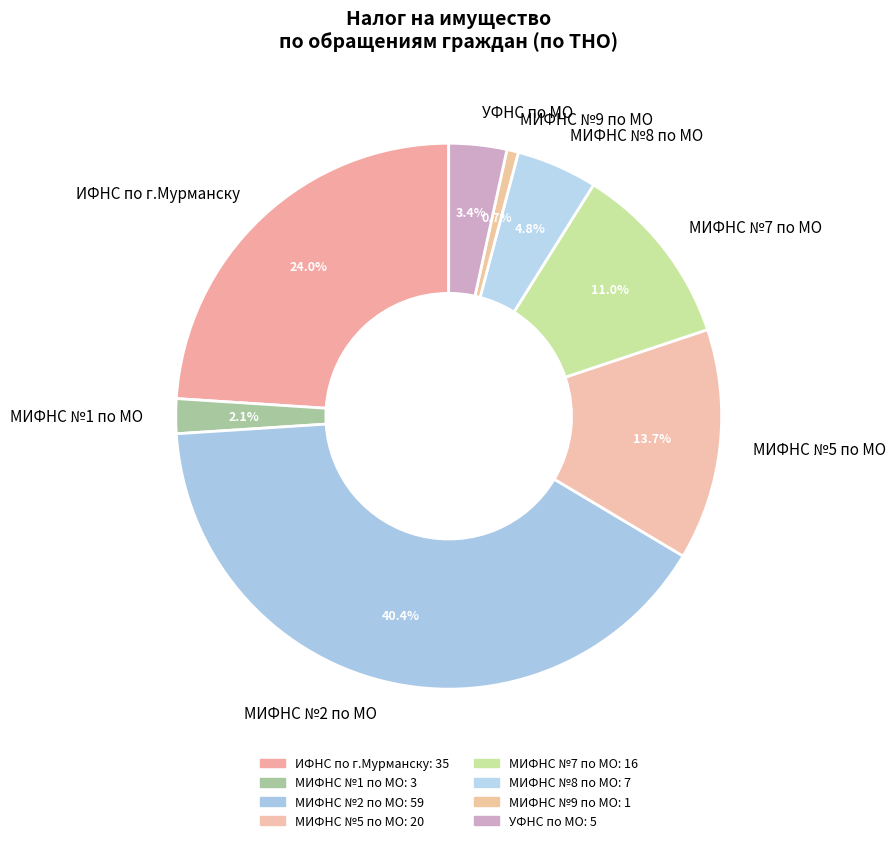

Does УФНС по МО account for over 50% of the chart?

No